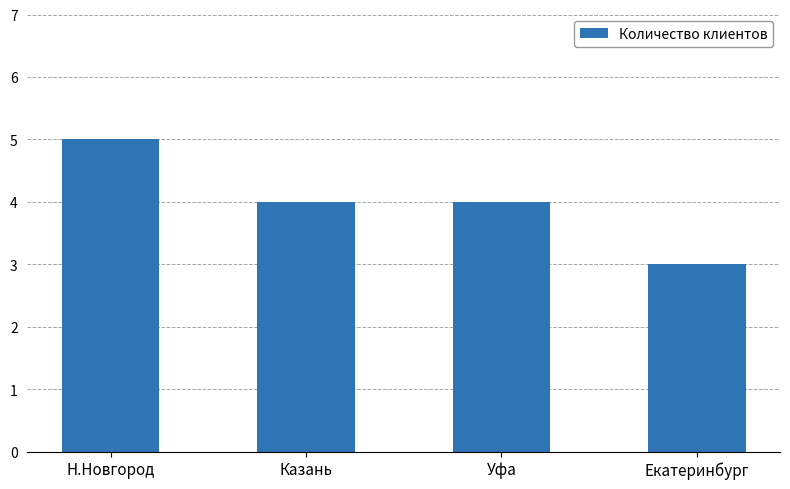

True or false: the data shows 2 at Н.Новгород.

False